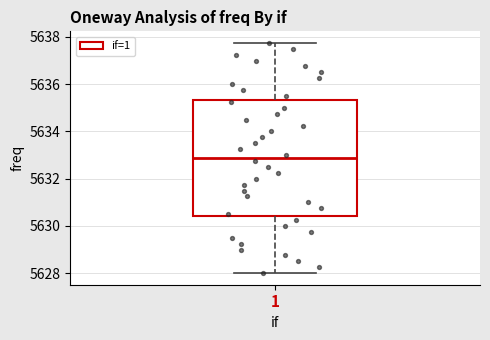

Read this box plot against the y-axis: the position of the median line, the range covered by the box, and the ends of both whiskers. The values are not printed on the chart, so give them approximately, as read against the axis.

median 5632.8, box 5630.4 to 5635.4, whiskers 5628.0 to 5637.8